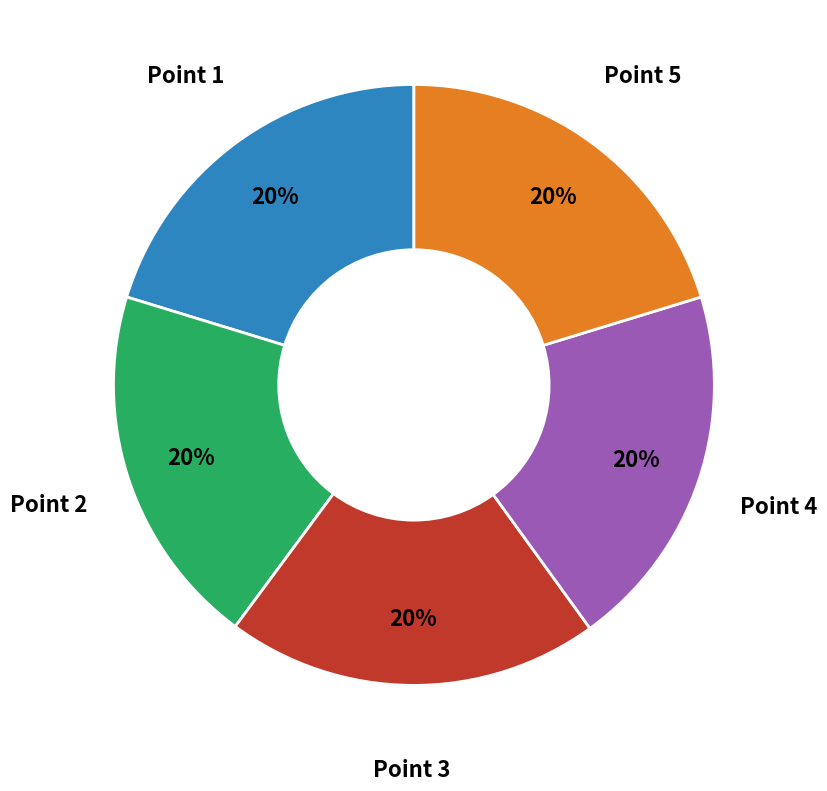

Count the number of slices in the pie.

5